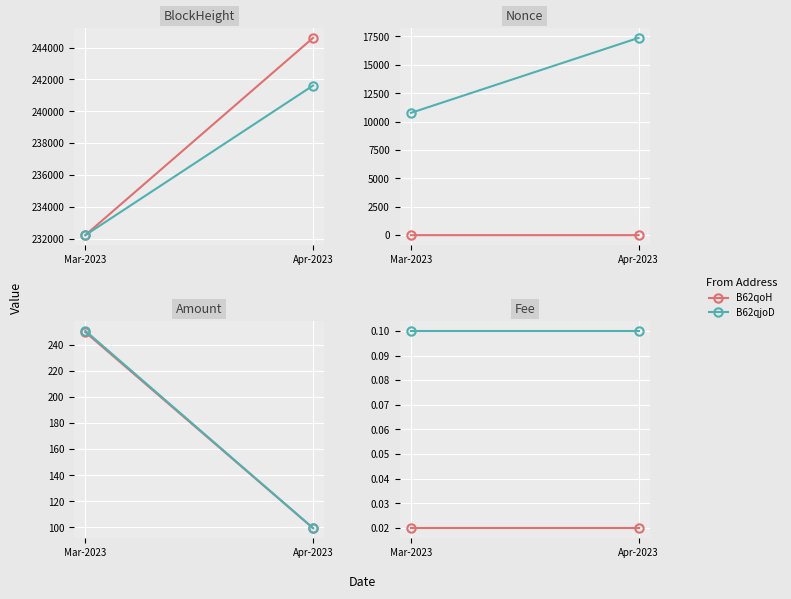

List the labels in order of B62qjoD value, smallest first.

Mar-2023, Apr-2023